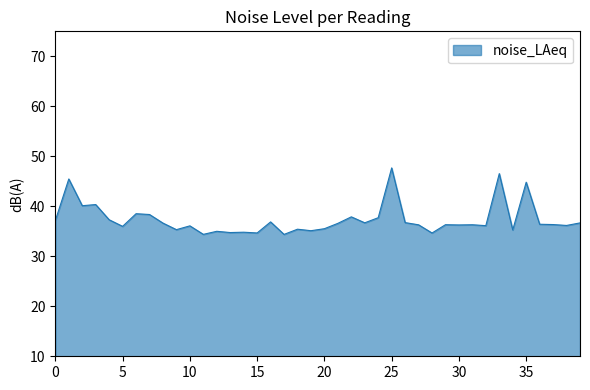

What is the difference between the maximum and minimum values?

13.3